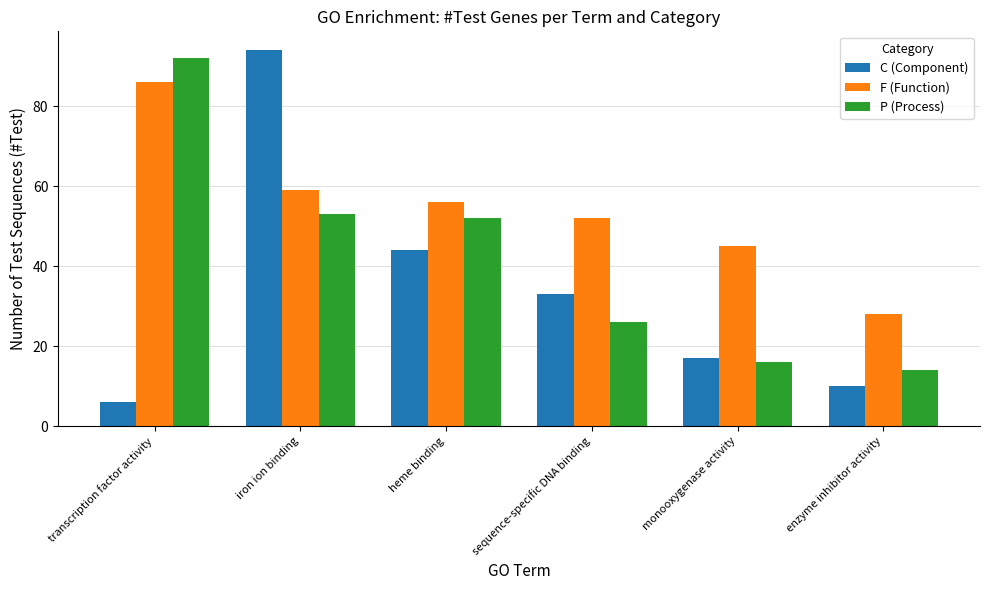

What is the minimum value for C (Component)?

6